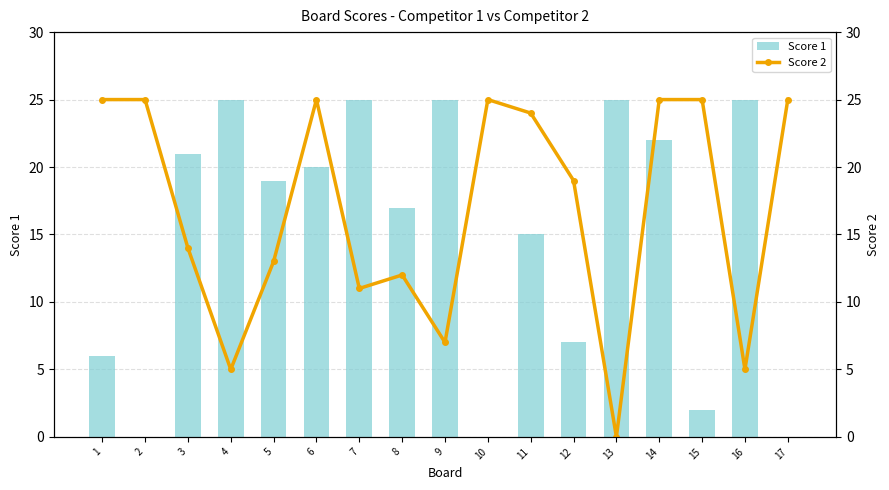

Between 17 and 6, which is larger?

6